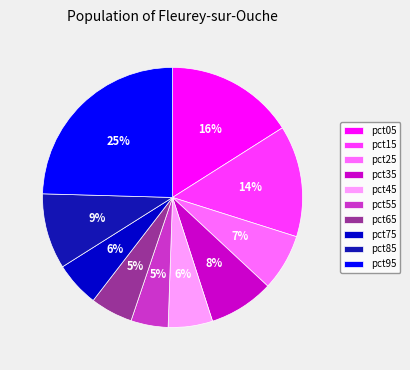

Count the number of slices in the pie.

10